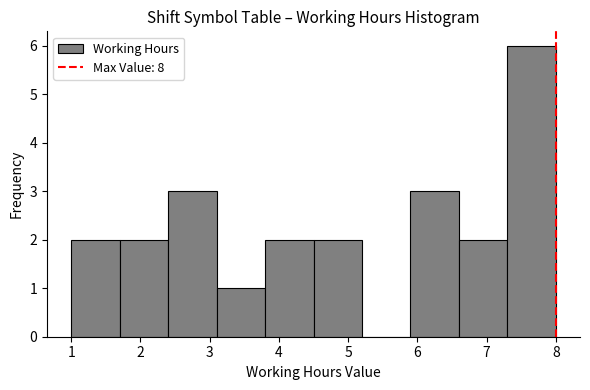

Reading left to right, transcribe this chart: for each bar, give the range it covers on the x-axis and its height. The values are not printed on the chart, so give them approximately, as read against the axis.

1.0 to 1.7: 2
1.7 to 2.4: 2
2.4 to 3.1: 3
3.1 to 3.8: 1
3.8 to 4.5: 2
4.5 to 5.2: 2
5.2 to 5.9: 0
5.9 to 6.6: 3
6.6 to 7.3: 2
7.3 to 8.0: 6